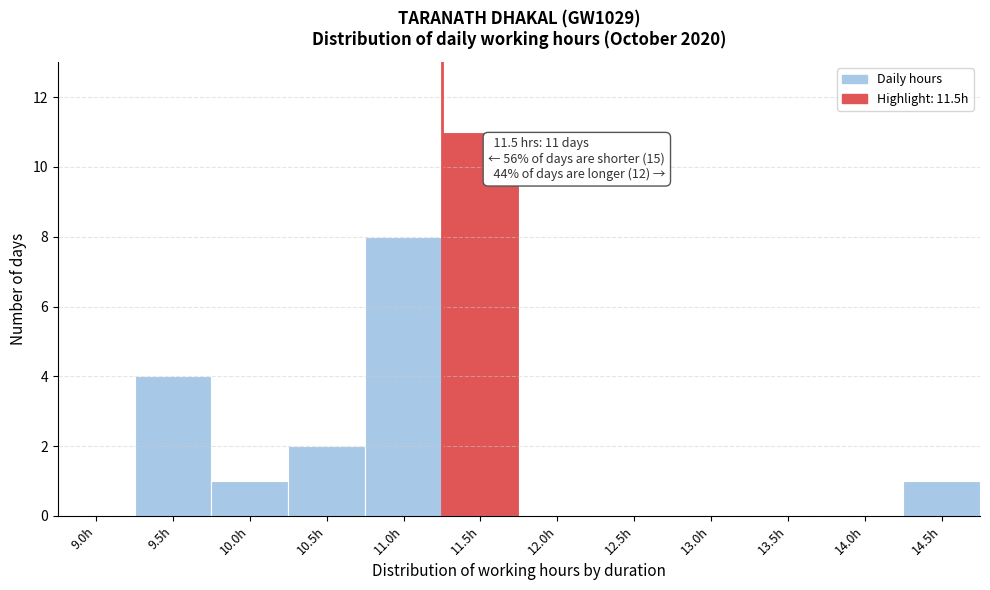

Reading left to right, what are all the values shown in this chart?

9.0h=0	9.5h=4	10.0h=1	10.5h=2	11.0h=8	11.5h=11	12.0h=0	12.5h=0	13.0h=0	13.5h=0	14.0h=0	14.5h=1